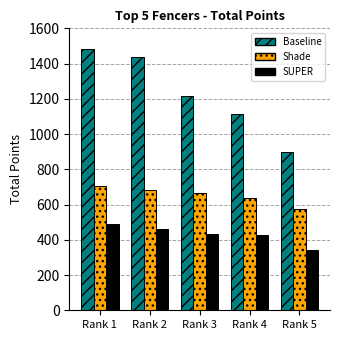

What is the value of the SUPER bar at the 4th from the left?

427.2